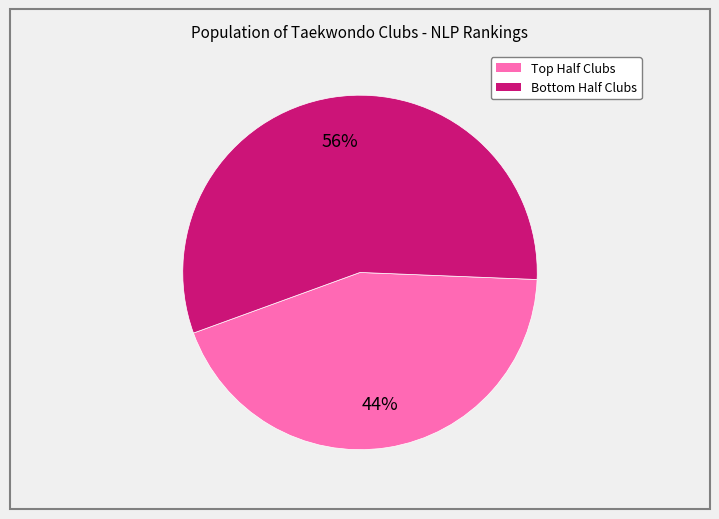

How many segments does this pie chart have?

2